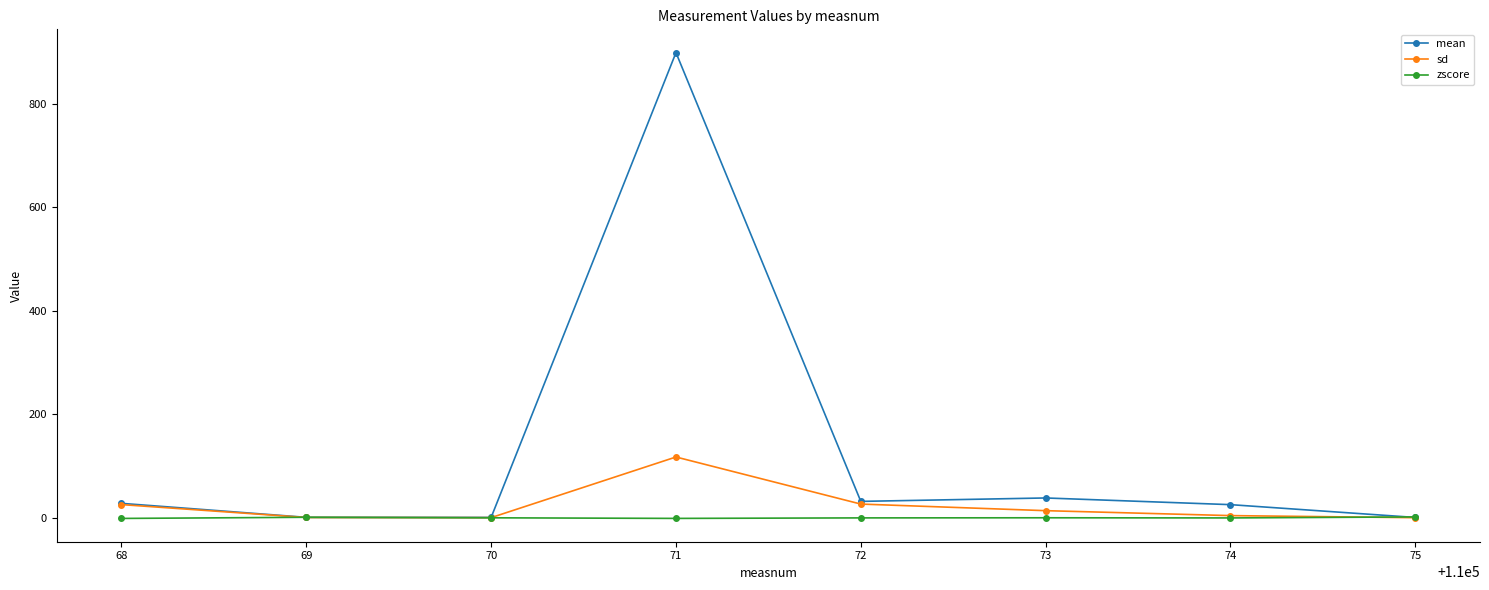

At which category does the chart reach its peak across all series?

71